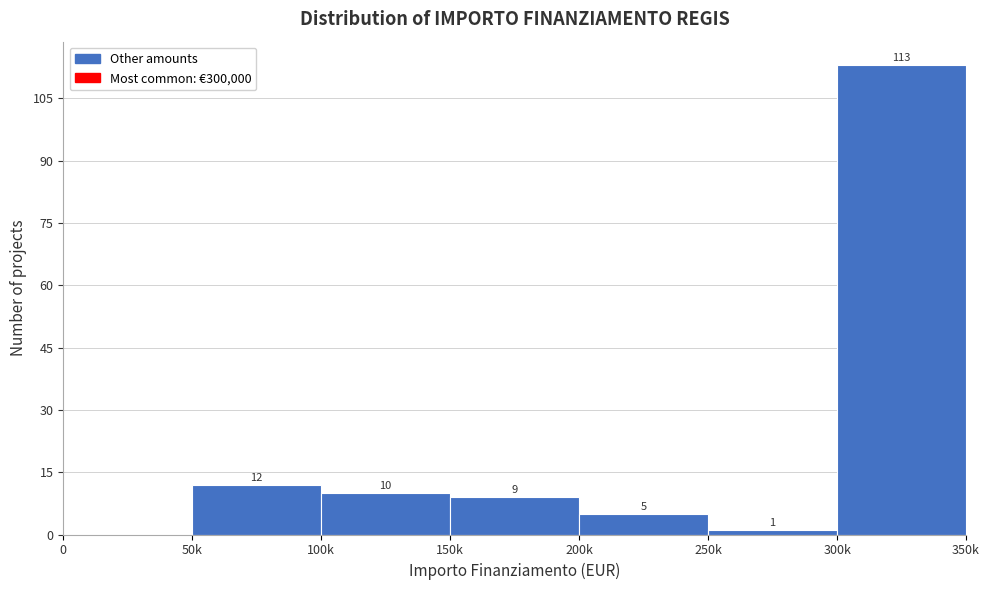

Reading right to left, list all the values displayed in this chart.

300k=113	250k=1	200k=5	150k=9	100k=10	50k=12	0=0